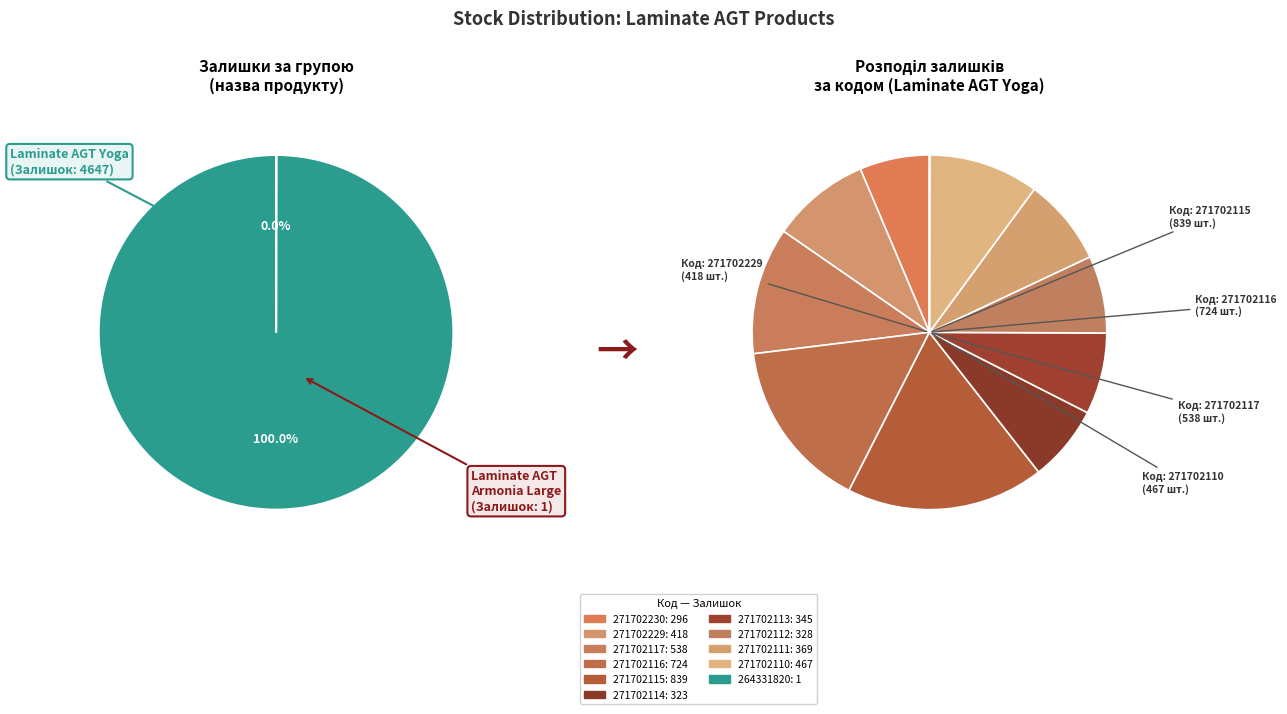

To the nearest percent, what portion does 271702112 represent?

7%